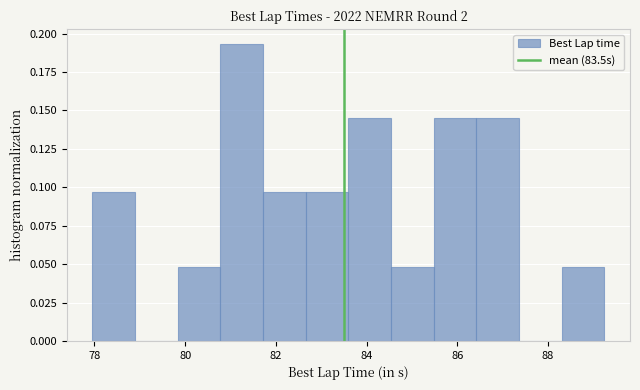

Over which range of the x-axis is the bar tallest?

80.8 to 81.8